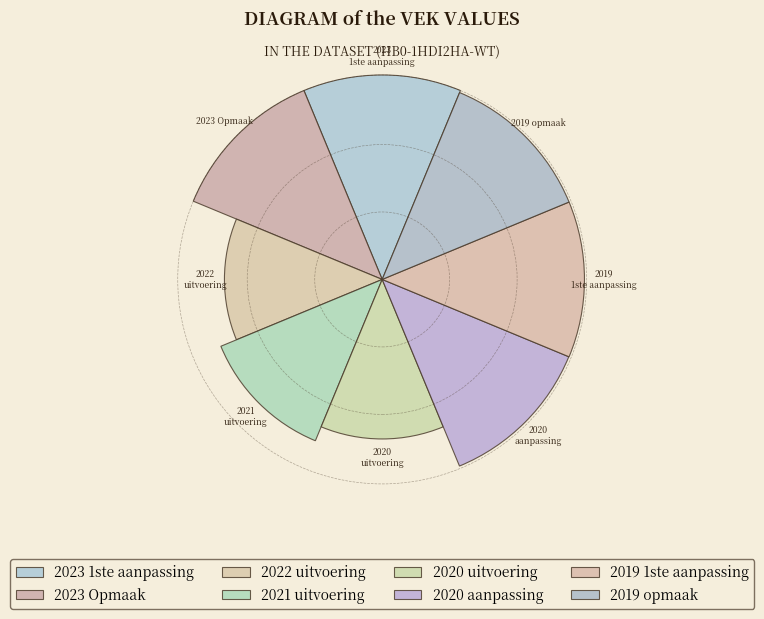

How many slices are in this pie chart?

8